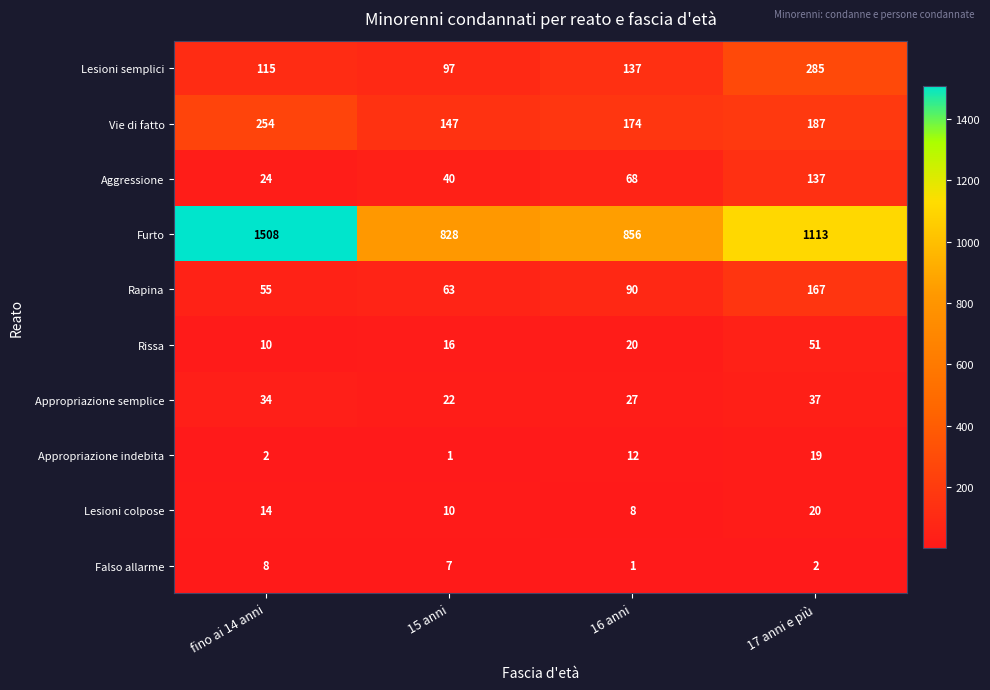

At which category is the sum across all series the highest?

fino ai 14 anni